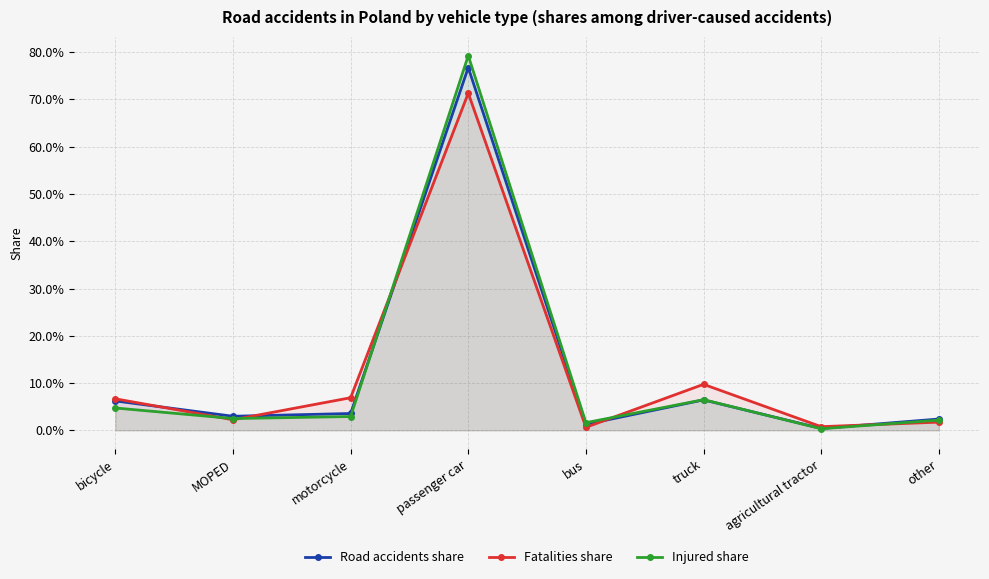

In Road accidents share, how many points are lower than both neighbors (excluding endpoints)?

3